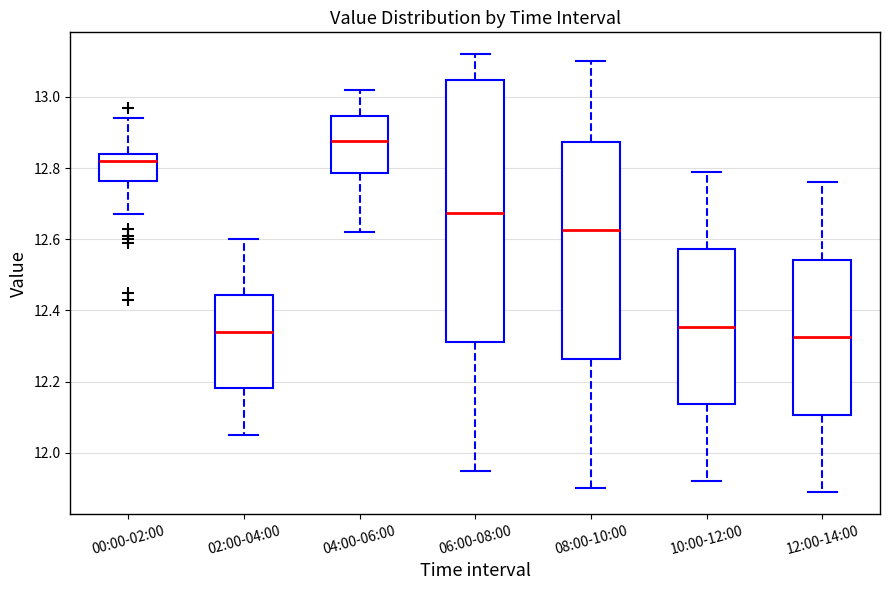

Where does the median line of the box for 08:00-10:00 sit on the y-axis? The values are not printed on the chart, so give them approximately, as read against the axis.

12.62